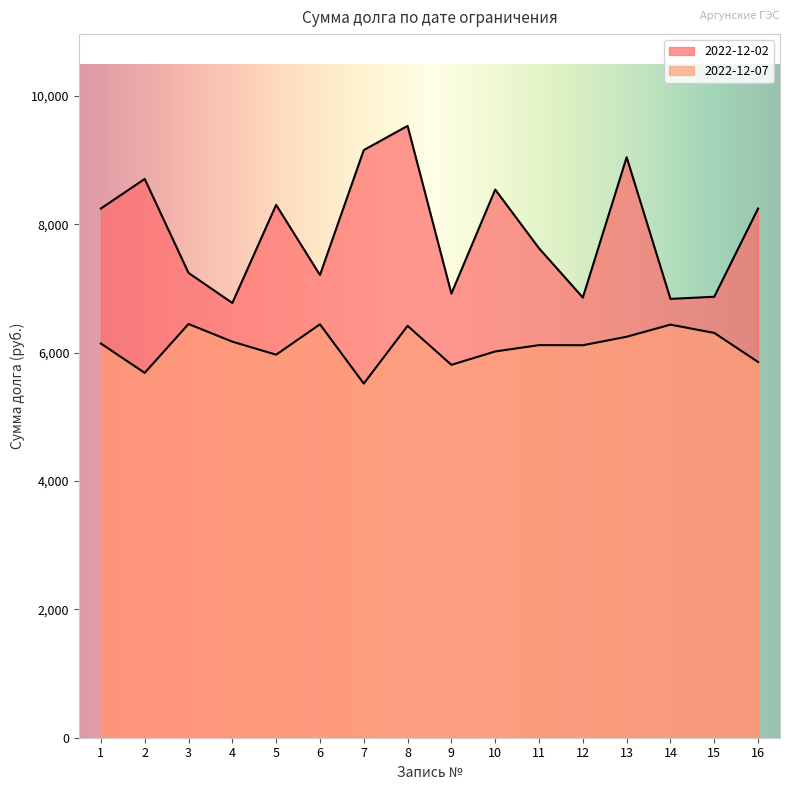

What is the maximum value shown in the chart?

9533.0